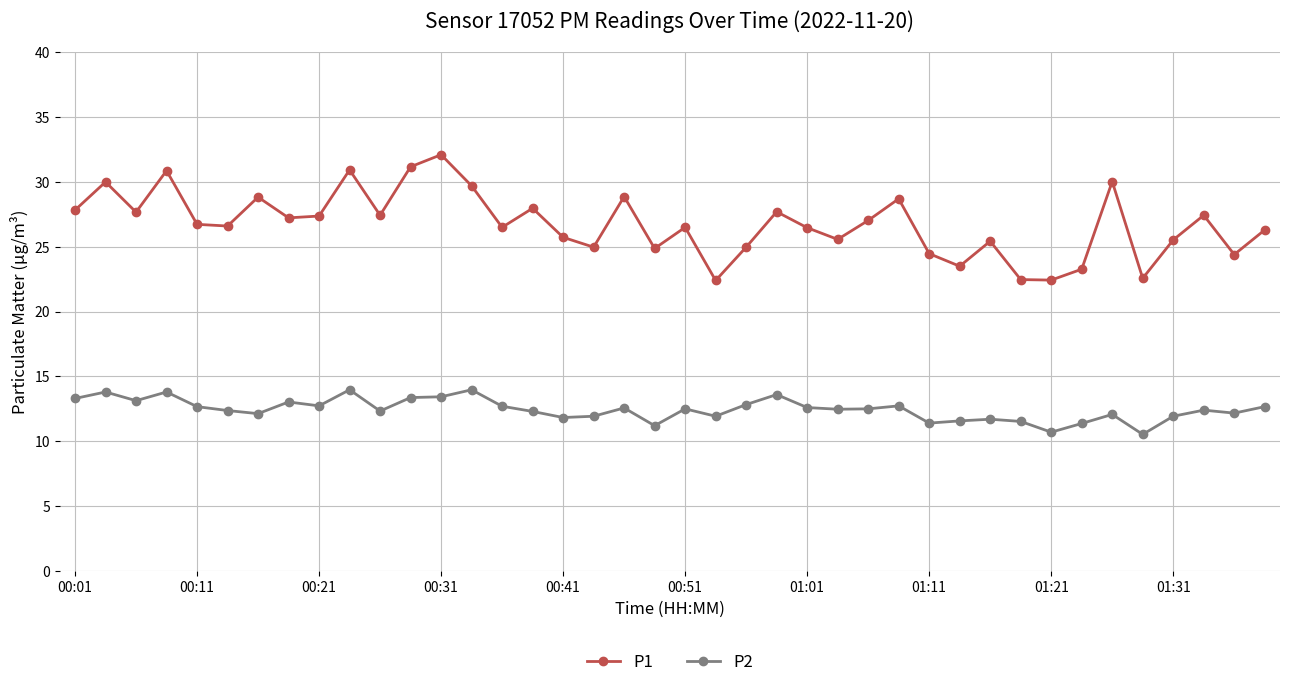

How many interior local valleys does the P1 series have?

13